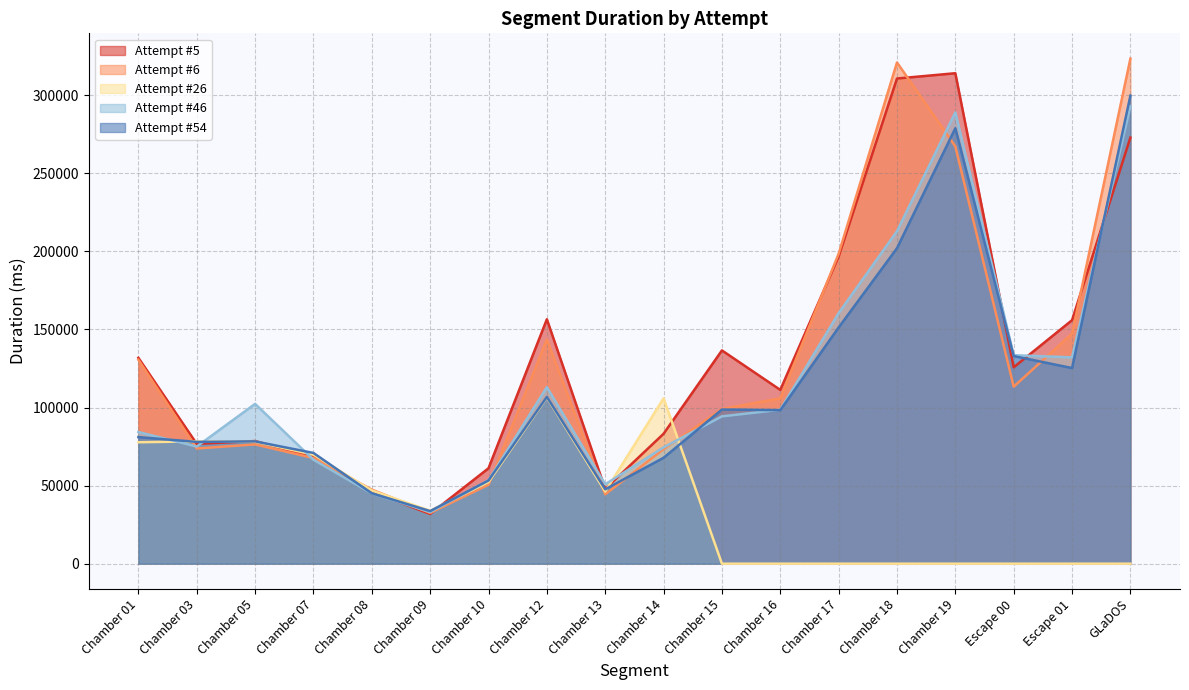

At which label does Attempt #46 first exceed 98567?

Chamber 05